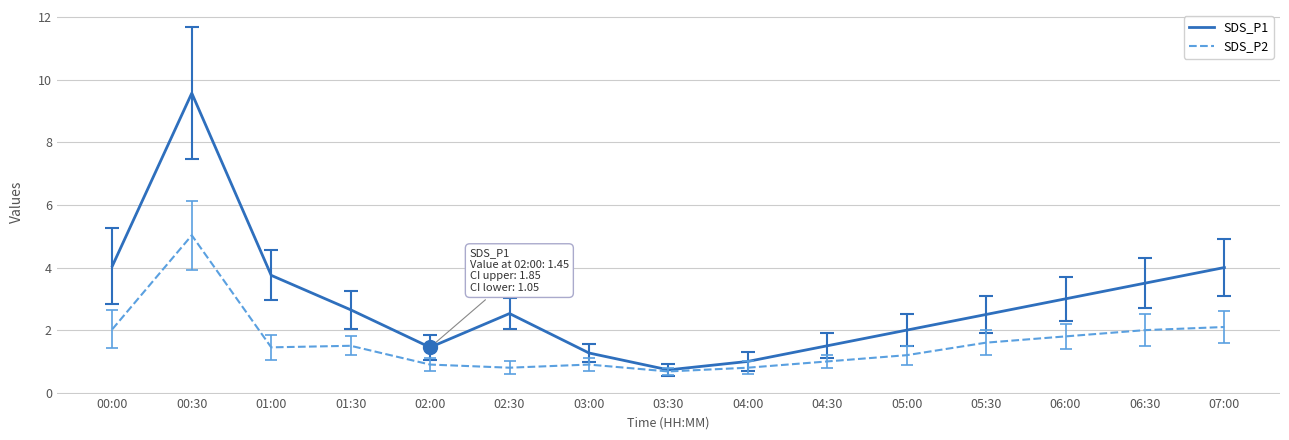

Is the value of SDS_P1 at 01:30 greater than the value of SDS_P2 at 04:30?

Yes